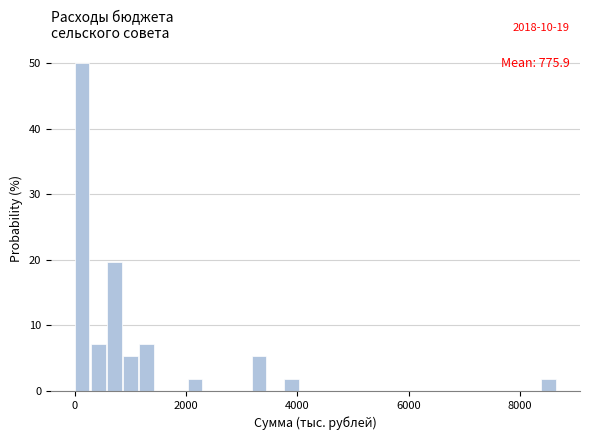

Around what value on the x-axis is the tallest bar? Give the approximate position of its centre, as read against the axis.

200